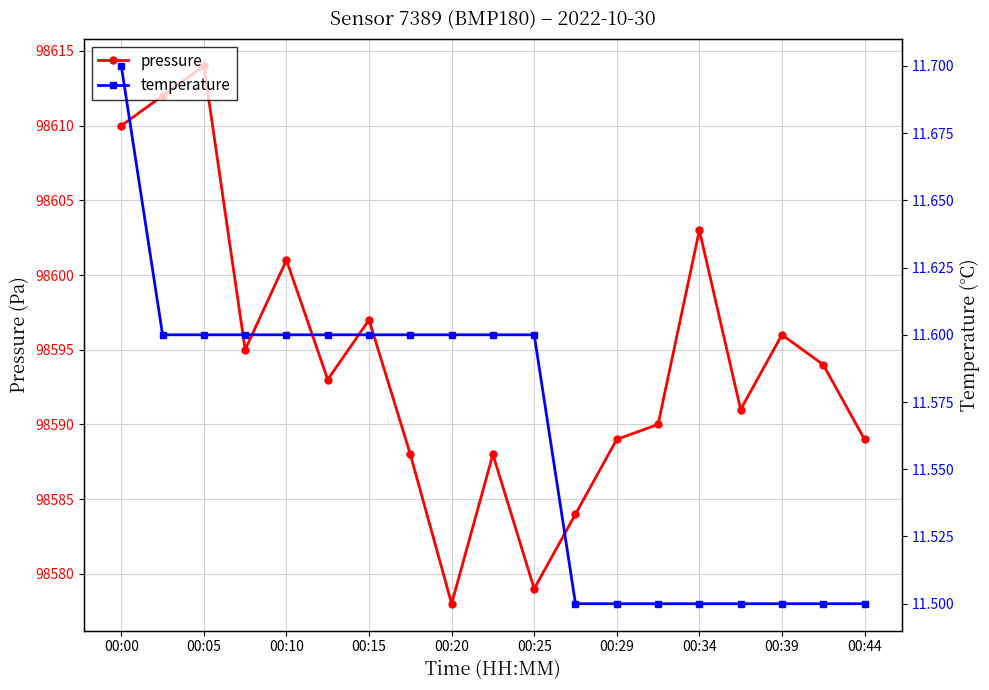

The pressure series shows 148574.9 at 00:34. True or false?

False